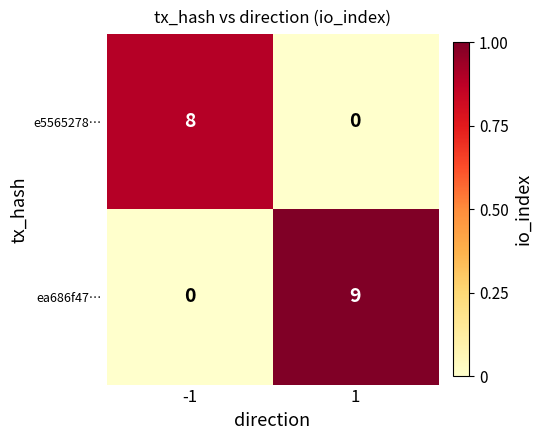

What is the sum of the ea686f47… values at -1 and 1?

9